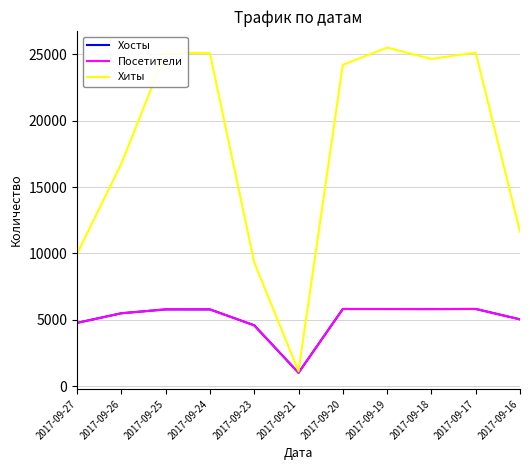

Which category has the highest value across all series?

2017-09-19